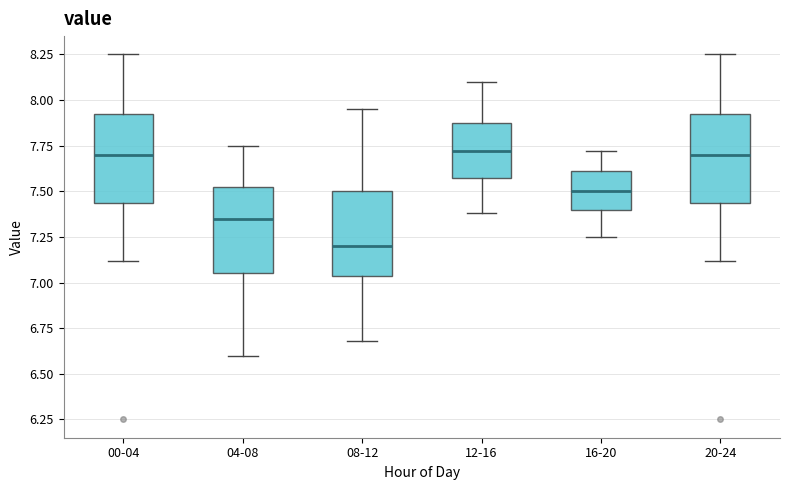

Which box's median line is the lowest?

08-12